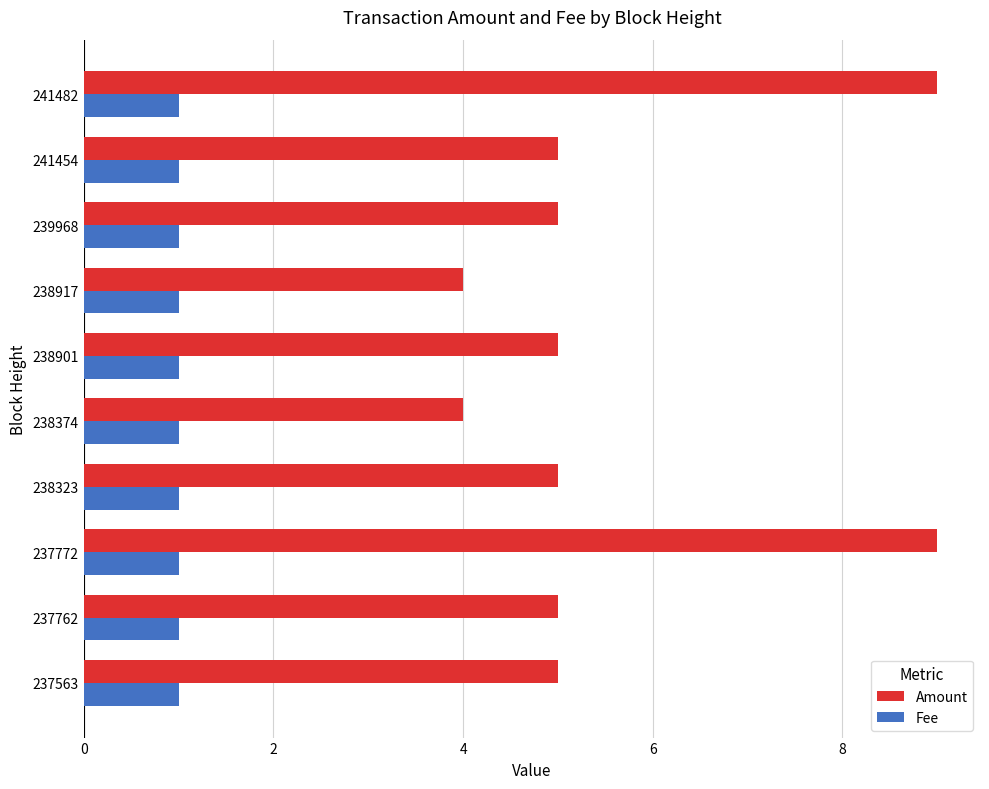

What is the difference between the second highest and minimum values in the Amount series?

5